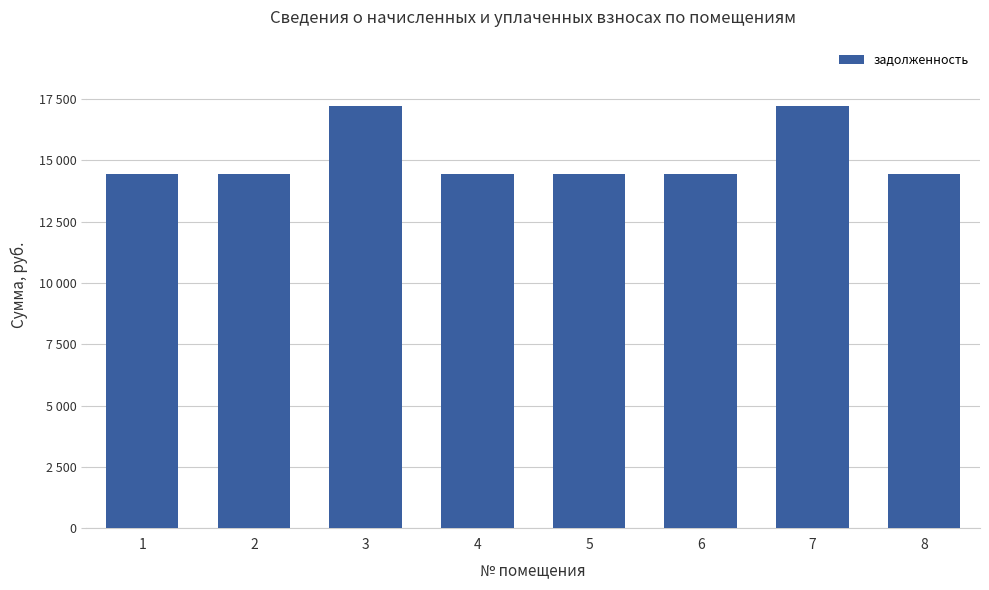

What is the value of the 4th bar from the left?

14455.4